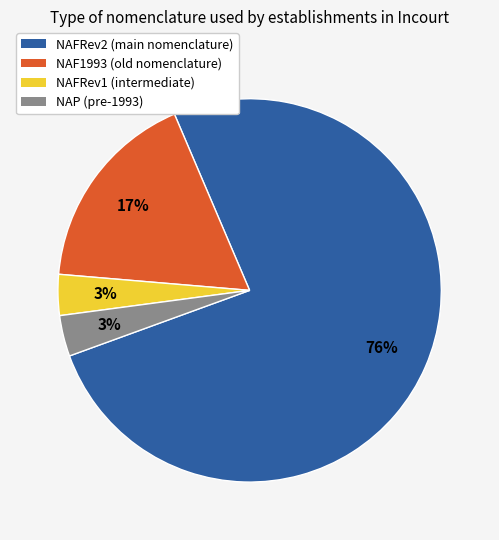

True or false: NAFRev2 accounts for 76% of the total.

True